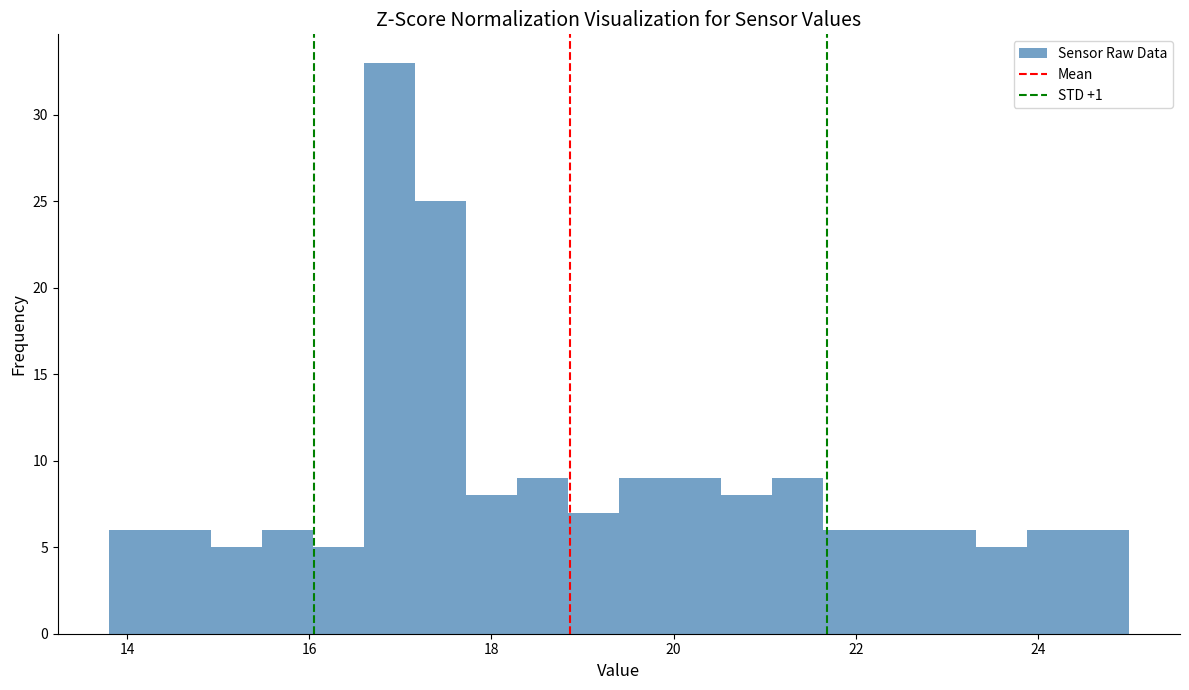

Read against the x-axis, roughly where is the centre of the tallest bar?

16.8